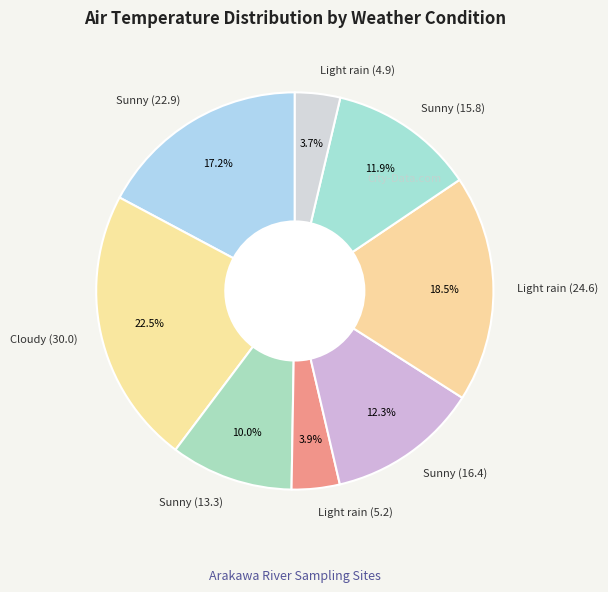

To the nearest percent, what is the average slice percentage?

12%